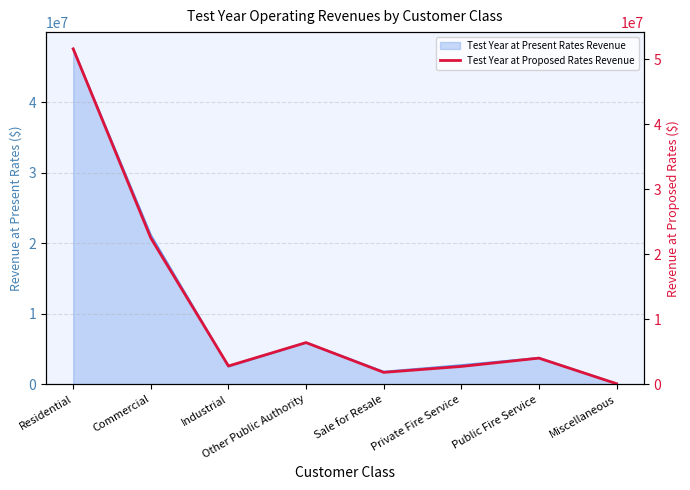

Count the number of values greater than 4017447.

3